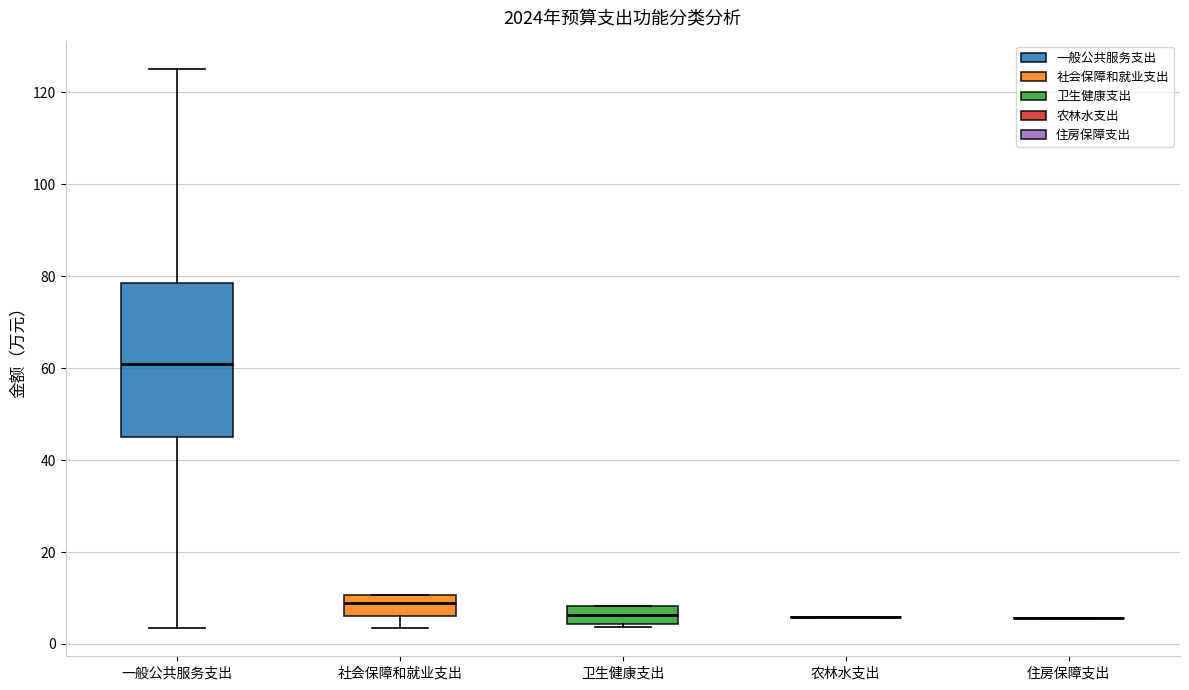

Reading left to right, read every box against the y-axis: the position of its median line, the range the box covers, and the ends of its whiskers. The values are not printed on the chart, so give them approximately, as read against the axis.

一般公共服务支出: median 60, box 44 to 78, whiskers 4 to 126
社会保障和就业支出: median 8, box 6 to 10, whiskers 4 to 10
卫生健康支出: median 6, box 4 to 8, whiskers 4 to 8
农林水支出: box collapsed to a line at 6, whiskers 6 to 6
住房保障支出: box collapsed to a line at 6, whiskers 6 to 6